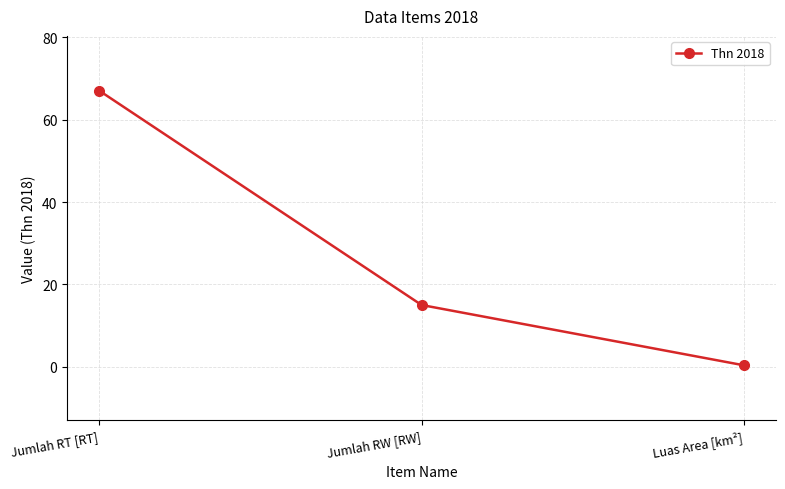

What is the value of the 3rd point from the left?

0.4